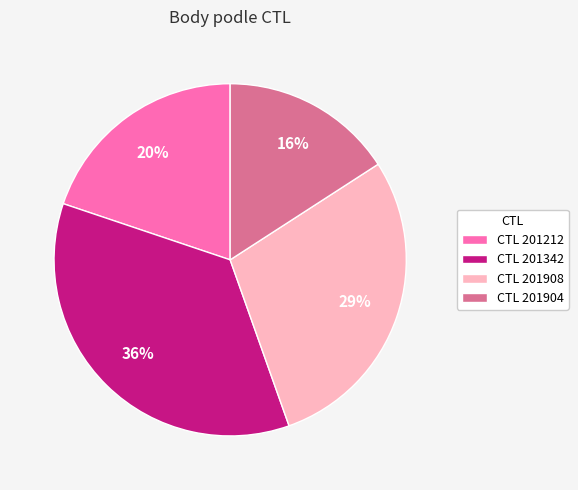

To the nearest percent, what is the difference between the largest and smallest slice percentages?

20%